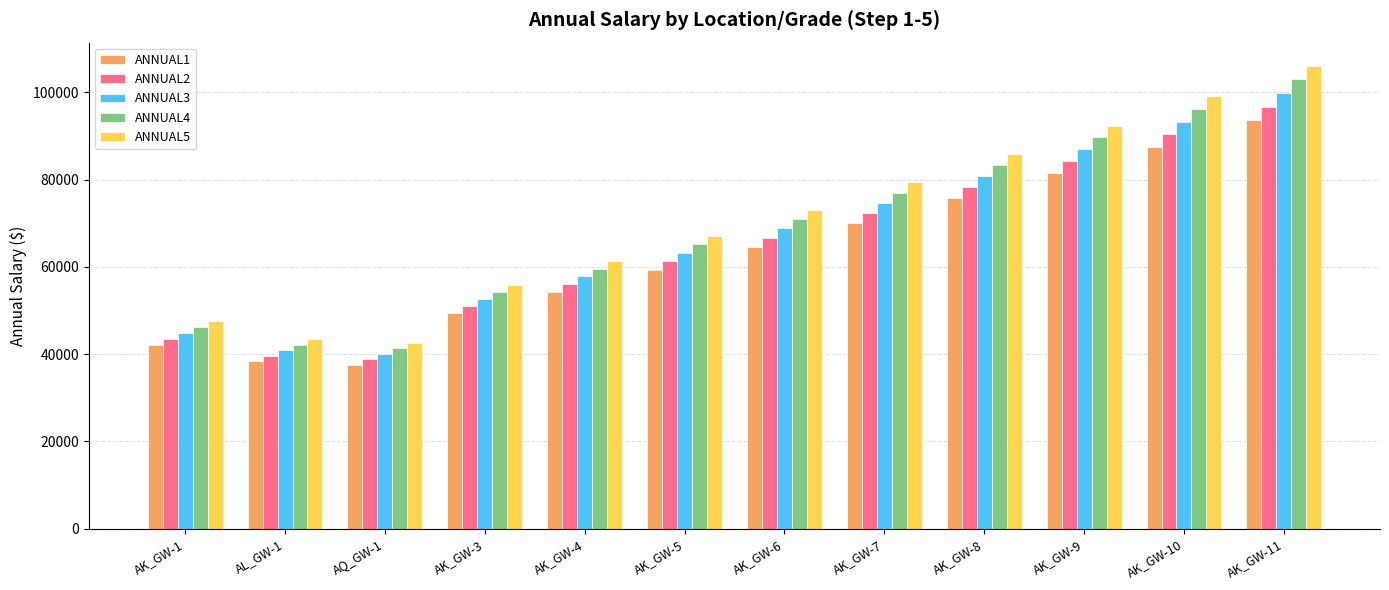

At which category is the sum across all series the highest?

AK_GW-11